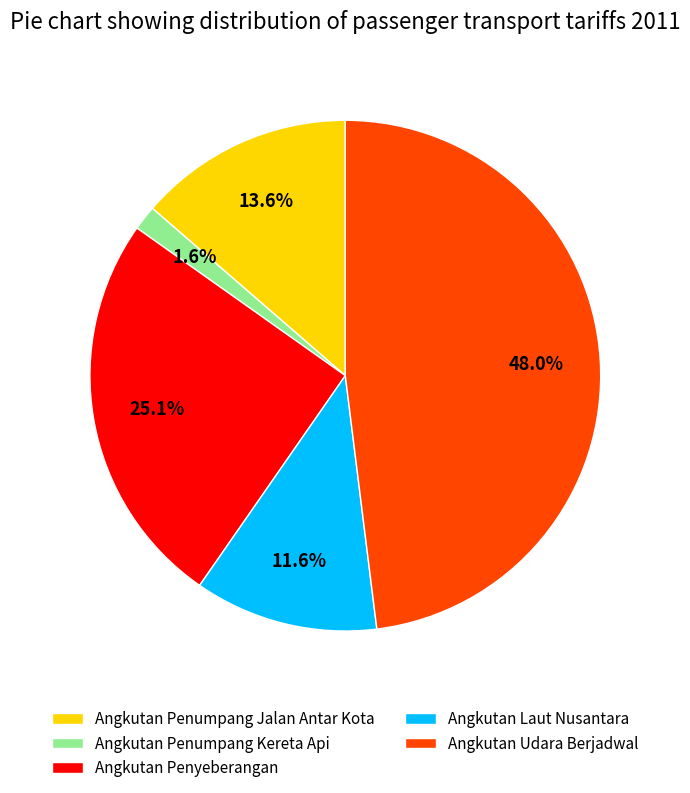

Rank the categories by value from highest to lowest.

Angkutan Udara Berjadwal, Angkutan Penyeberangan, Angkutan Penumpang Jalan Antar Kota, Angkutan Laut Nusantara, Angkutan Penumpang Kereta Api